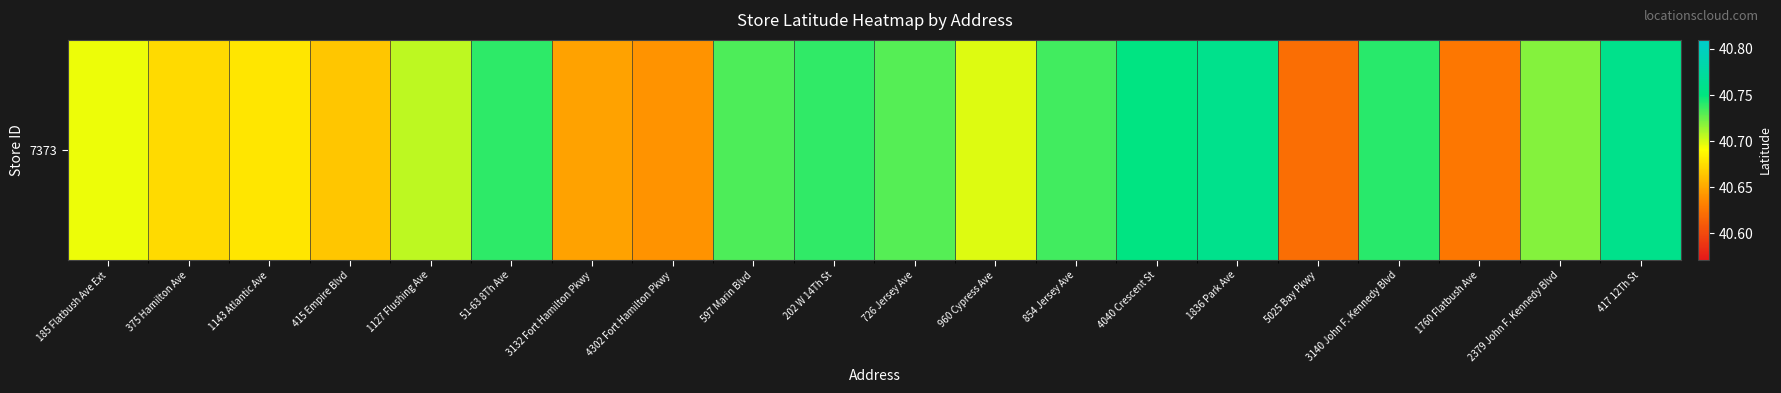

What is the change in value from 1836 Park Ave to 1760 Flatbush Ave?

-0.1